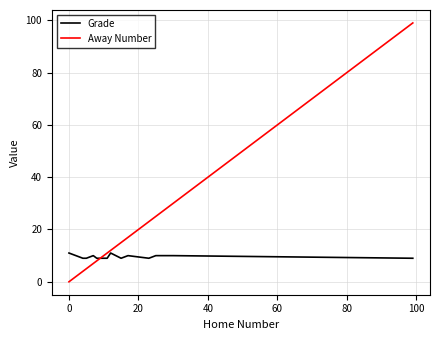

What are all the series names shown in the legend?

Grade, Away Number